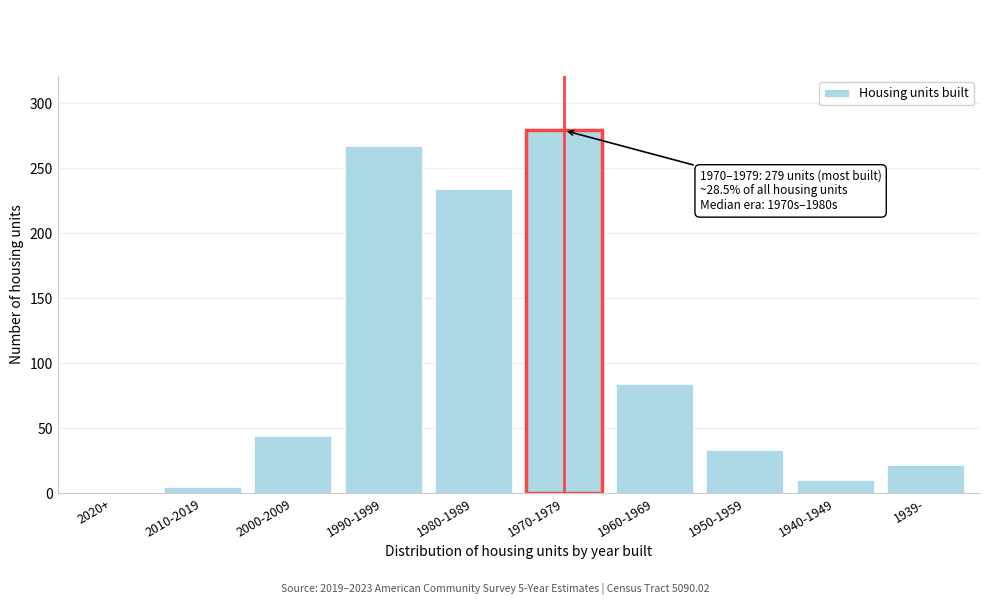

Reading left to right, what are all the values shown in this chart?

2020+=0	2010-2019=5	2000-2009=44	1990-1999=267	1980-1989=234	1970-1979=279	1960-1969=84	1950-1959=33	1940-1949=10	1939-=22